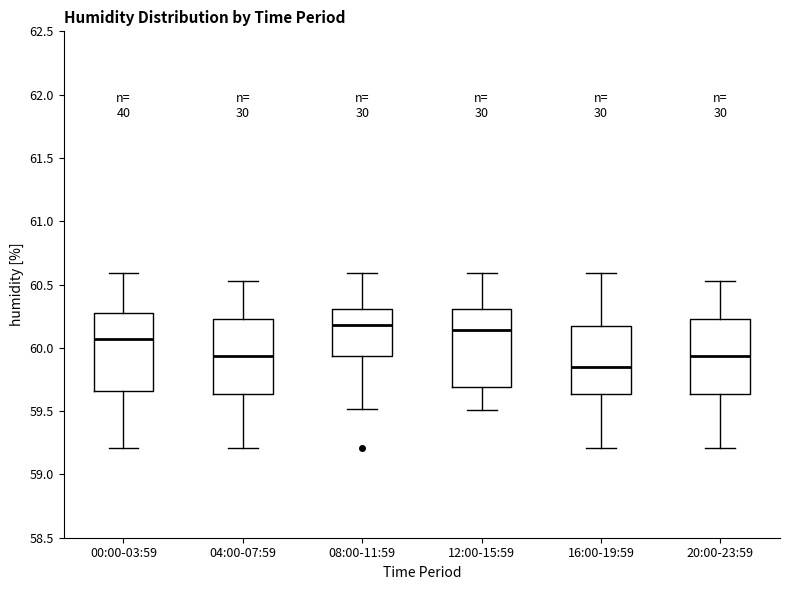

Reading left to right, read every box against the y-axis: the position of its median line, the range the box covers, and the ends of its whiskers. The values are not printed on the chart, so give them approximately, as read against the axis.

00:00-03:59: median 60.05, box 59.65 to 60.30, whiskers 59.20 to 60.60
04:00-07:59: median 59.95, box 59.65 to 60.25, whiskers 59.20 to 60.55
08:00-11:59: median 60.20, box 59.95 to 60.30, whiskers 59.50 to 60.60
12:00-15:59: median 60.15, box 59.70 to 60.30, whiskers 59.50 to 60.60
16:00-19:59: median 59.85, box 59.65 to 60.15, whiskers 59.20 to 60.60
20:00-23:59: median 59.95, box 59.65 to 60.25, whiskers 59.20 to 60.55